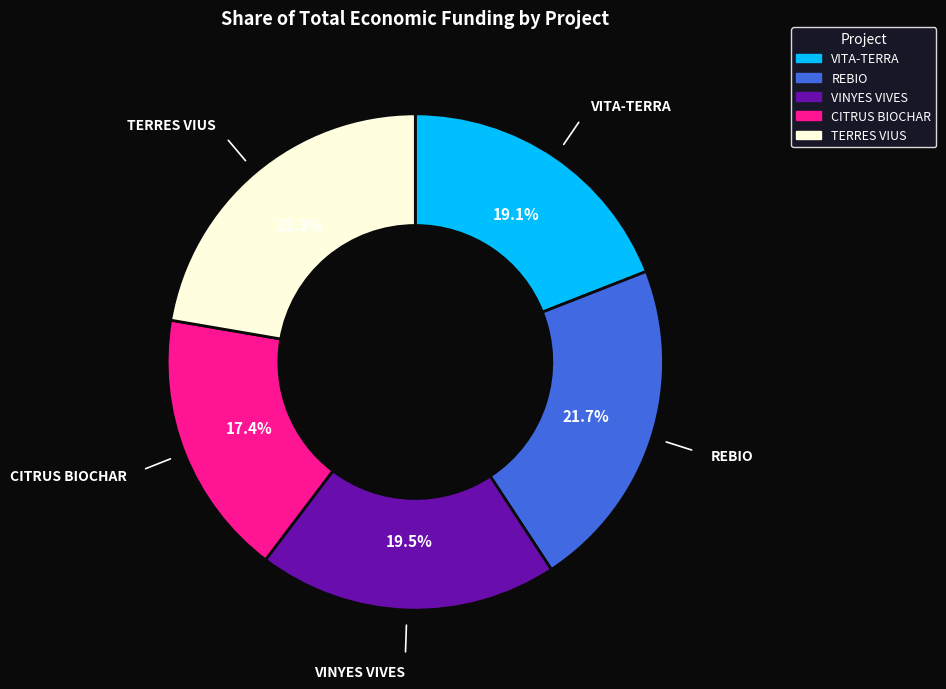

What is the ratio of the value at CITRUS BIOCHAR to the value at TERRES VIUS?

0.8